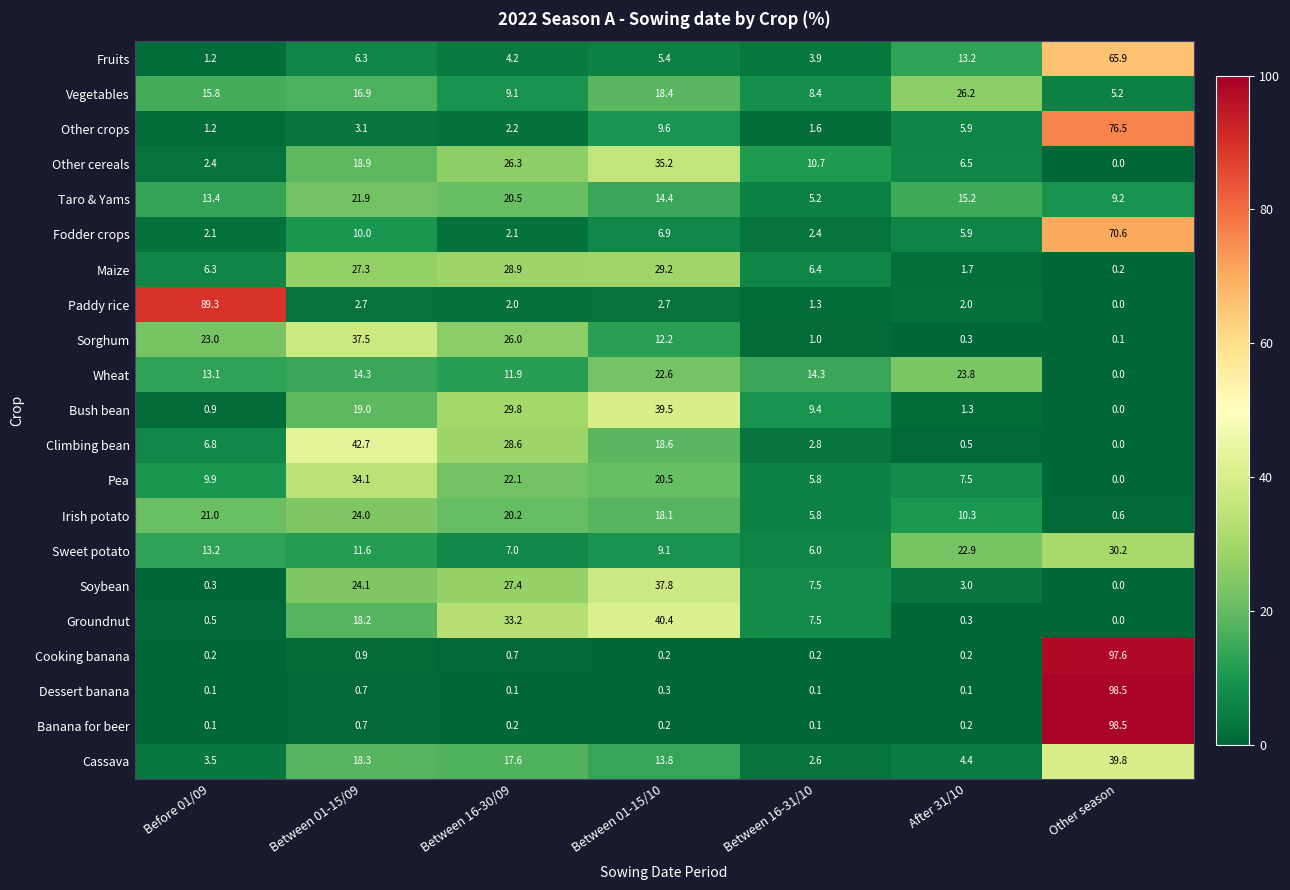

What is the difference between the highest and lowest values at Before 01/09?

89.2